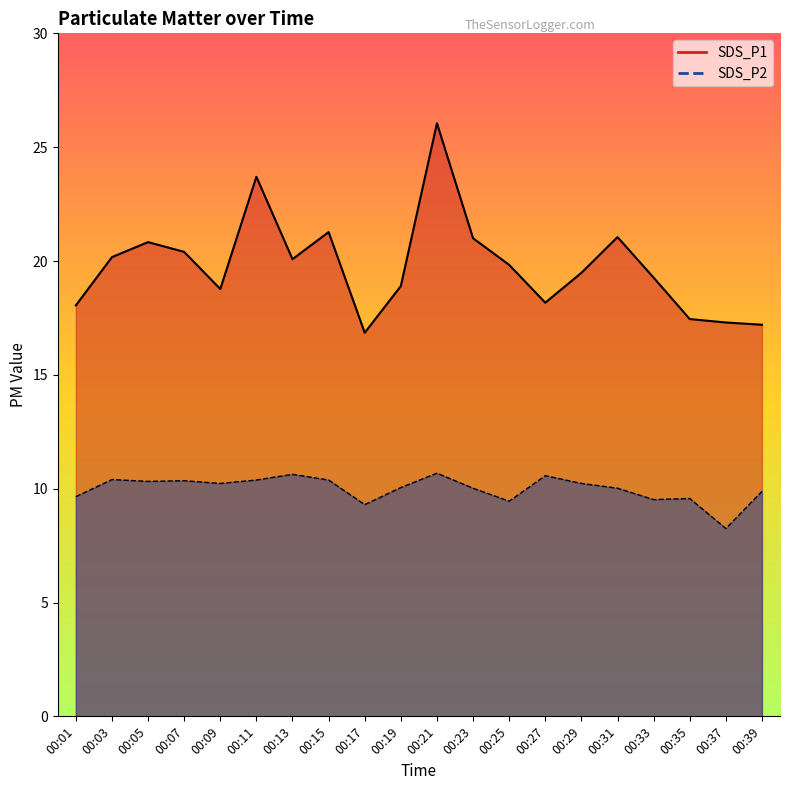

The value of SDS_P1 at 00:13 is 20.1. True or false?

True